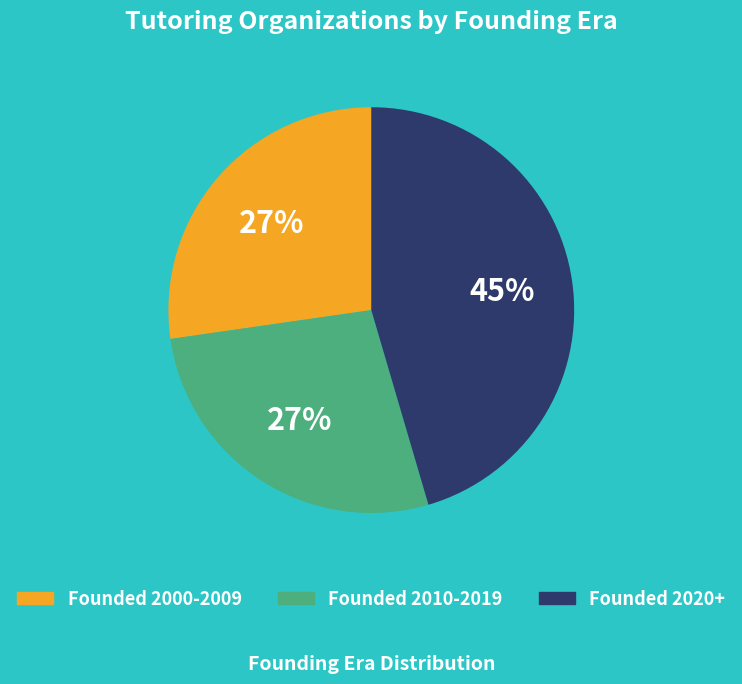

Does any single category account for the majority?

No